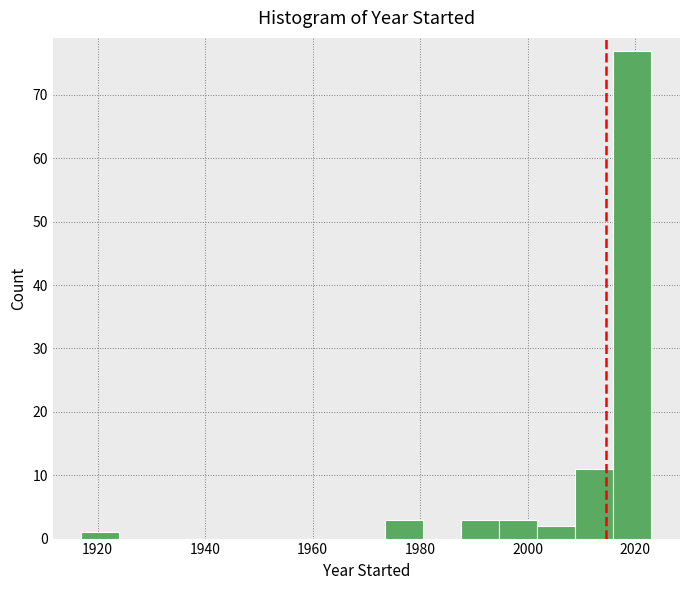

Read against the x-axis, roughly where is the centre of the tallest bar?

2020